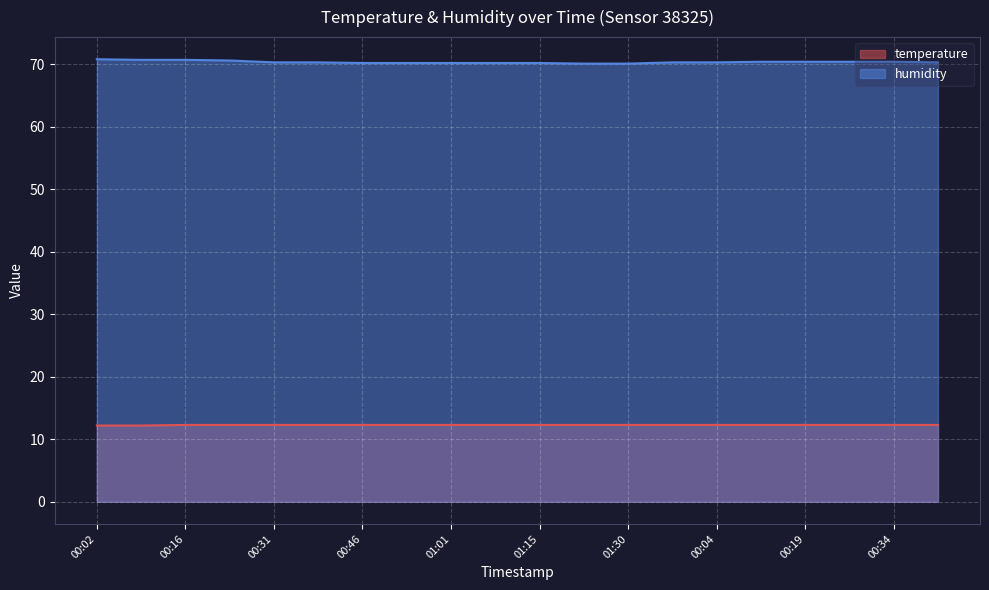

Reading left to right, list all the values displayed in this chart.

temperature: 00:02=12.2	00:09=12.2	00:16=12.3	00:24=12.3	00:31=12.3	00:38=12.3	00:46=12.3	00:53=12.3	01:01=12.3	01:08=12.3	01:15=12.3	01:23=12.3	01:30=12.3	01:37=12.3	00:04=12.3	00:11=12.3	00:19=12.3	00:26=12.3	00:34=12.3	00:41=12.3
humidity: 00:02=70.8	00:09=70.7	00:16=70.7	00:24=70.6	00:31=70.3	00:38=70.3	00:46=70.2	00:53=70.2	01:01=70.2	01:08=70.2	01:15=70.2	01:23=70.1	01:30=70.1	01:37=70.3	00:04=70.3	00:11=70.4	00:19=70.4	00:26=70.4	00:34=70.4	00:41=70.3